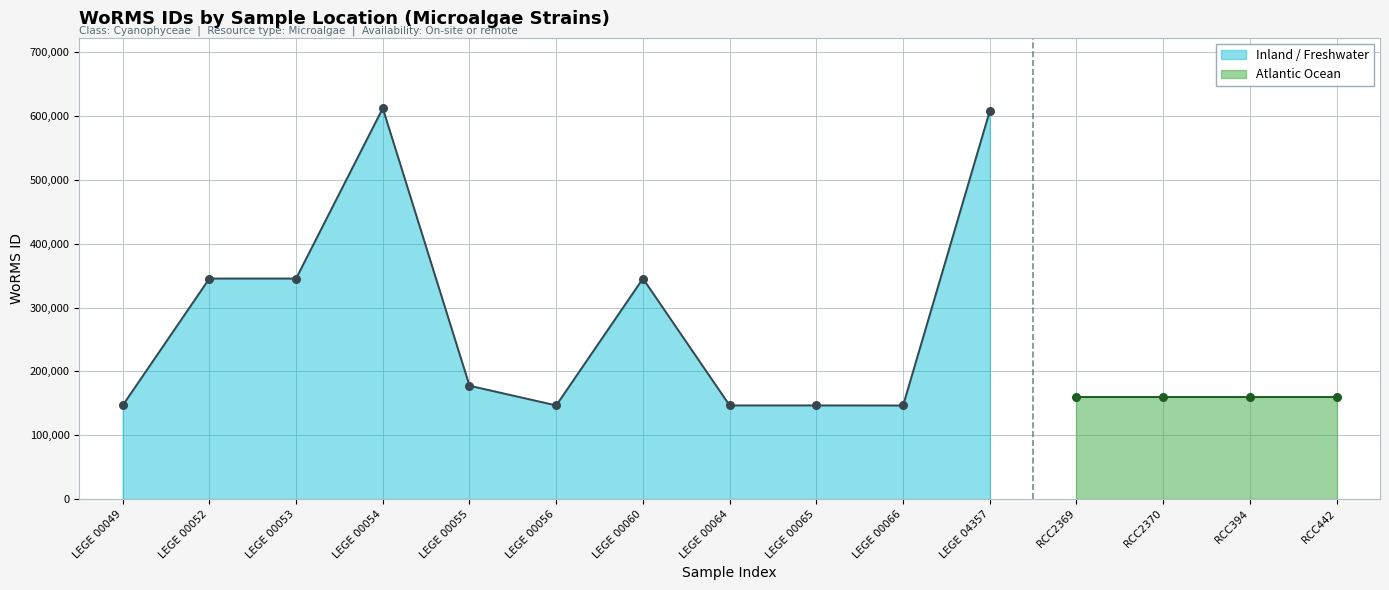

Between LEGE 04357 and LEGE 00060, which is larger?

LEGE 04357